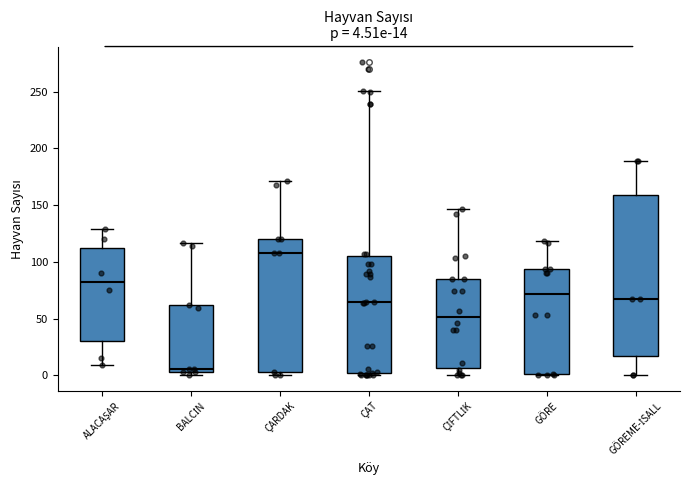

Comparing the boxes themselves (not the whiskers), which one is the tallest?

GÖREME-İSALL